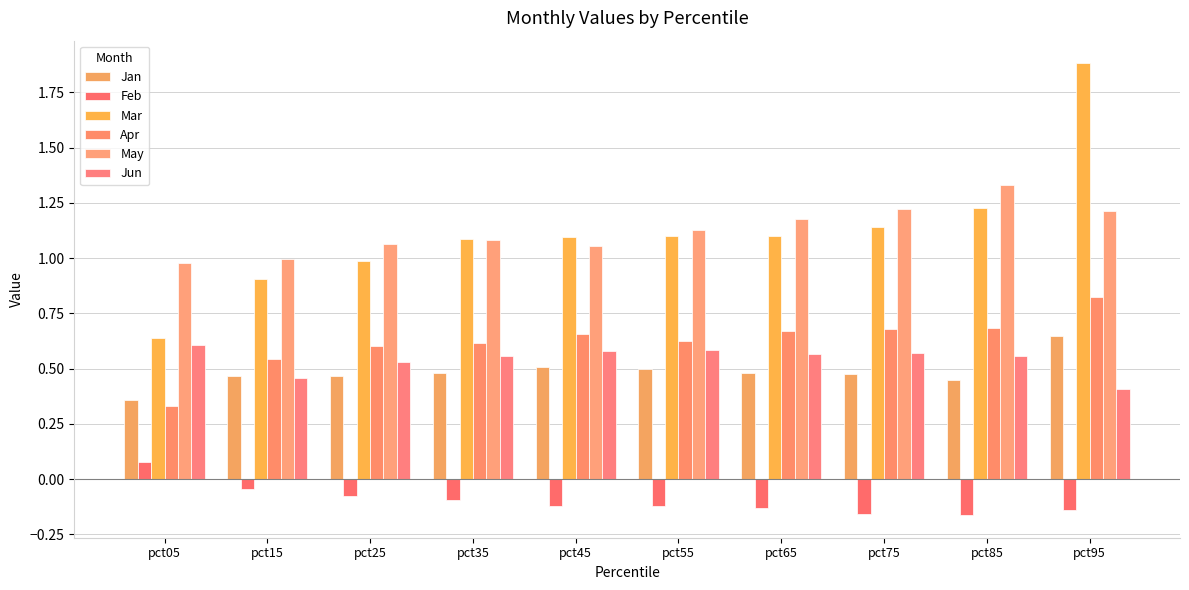

How many bars are there in total?

60